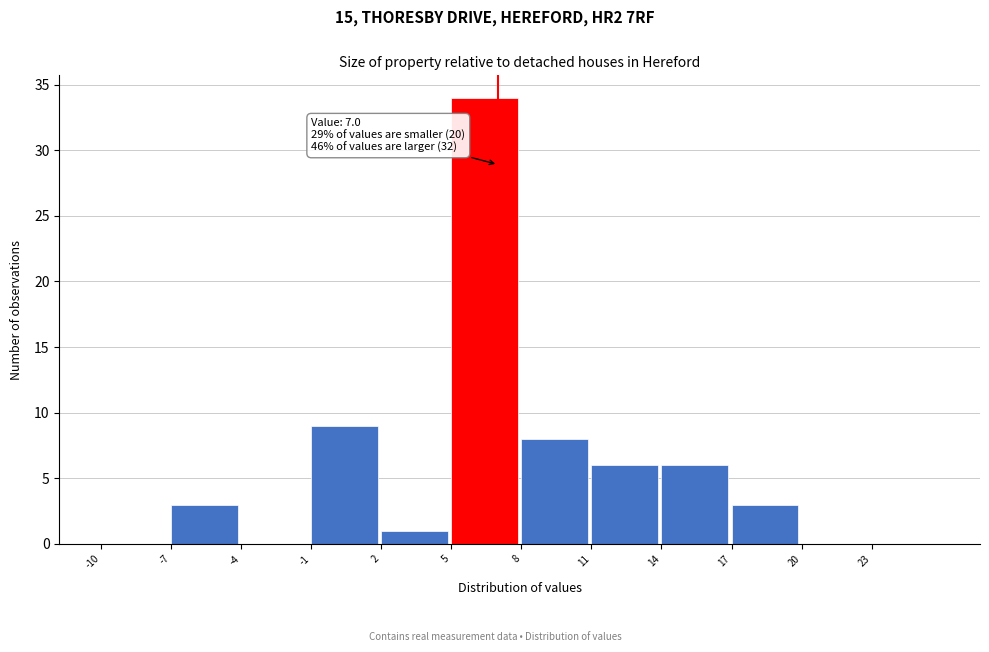

Over which range of the x-axis is the bar tallest?

5 to 8